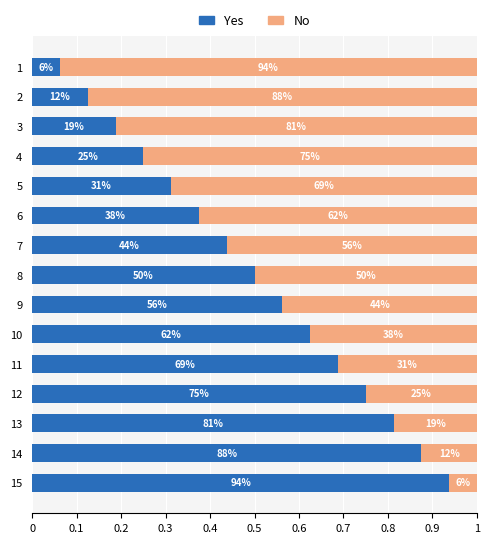

What are all the series names shown in the legend?

Yes, No